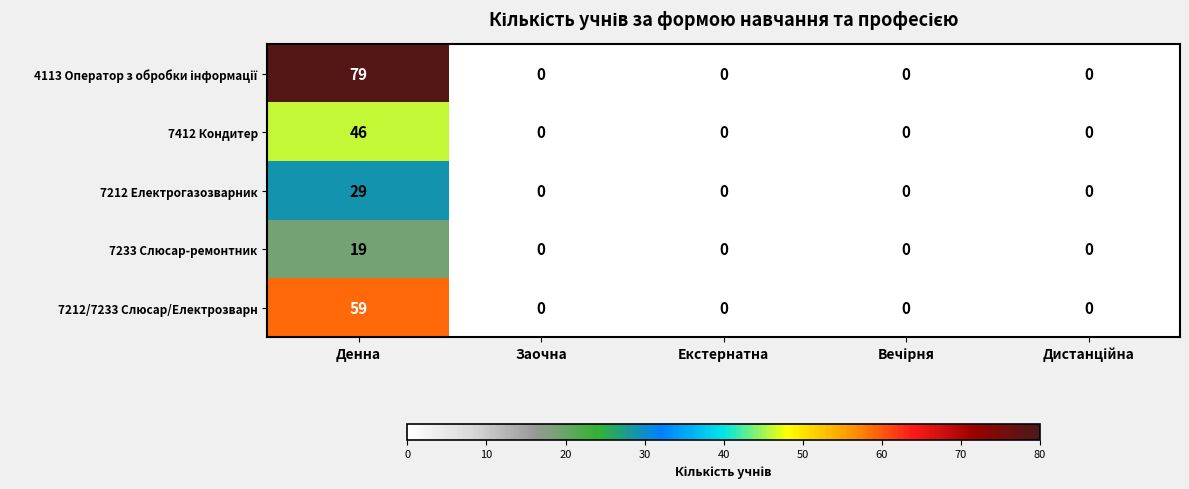

What is the difference between the maximum and minimum values in the 7212 Електрогазозварник series?

29